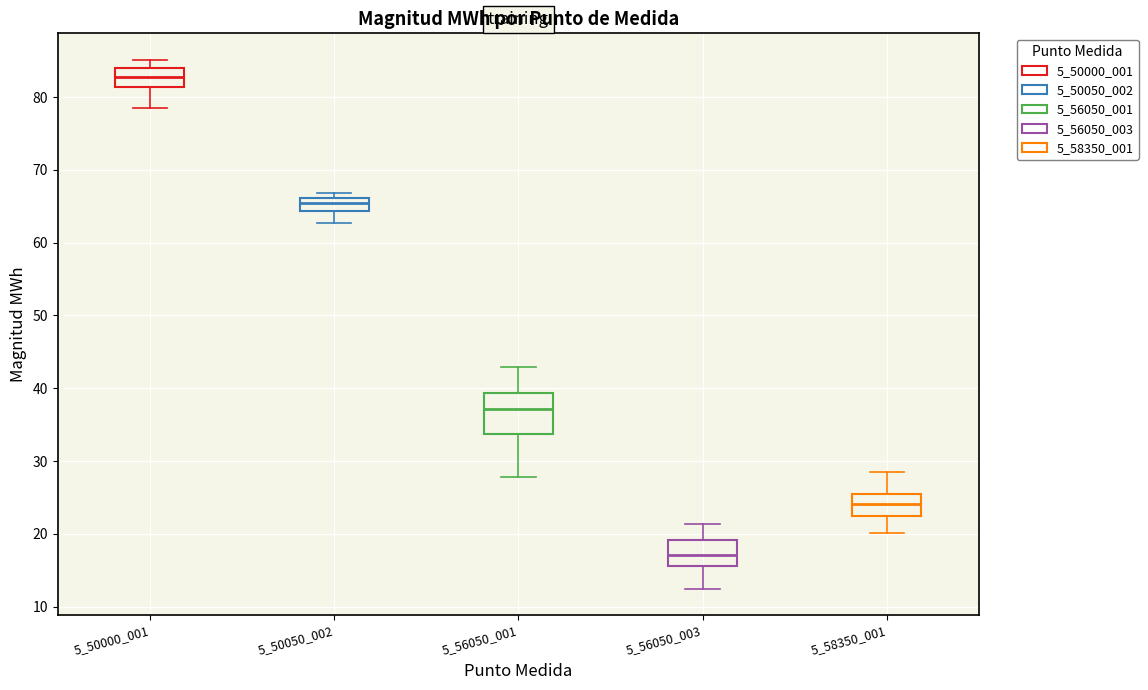

Reading left to right, read every box against the y-axis: the position of its median line, the range the box covers, and the ends of its whiskers. The values are not printed on the chart, so give them approximately, as read against the axis.

5_50000_001: median 83, box 81 to 84, whiskers 78 to 85
5_50050_002: median 66 (just below the box's upper edge), box 64 to 66, whiskers 63 to 67
5_56050_001: median 37, box 34 to 39, whiskers 28 to 43
5_56050_003: median 17, box 16 to 19, whiskers 12 to 21
5_58350_001: median 24, box 23 to 26, whiskers 20 to 28